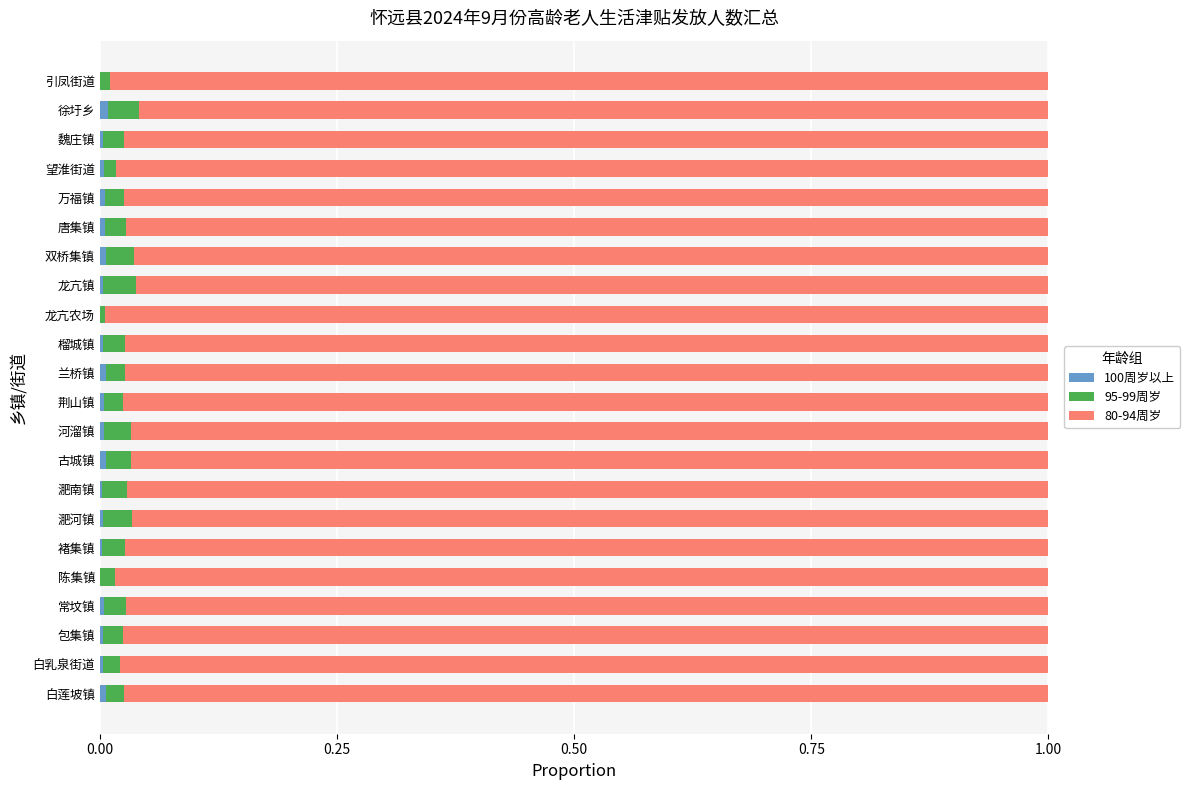

What position from the right is 引凤街道?

1